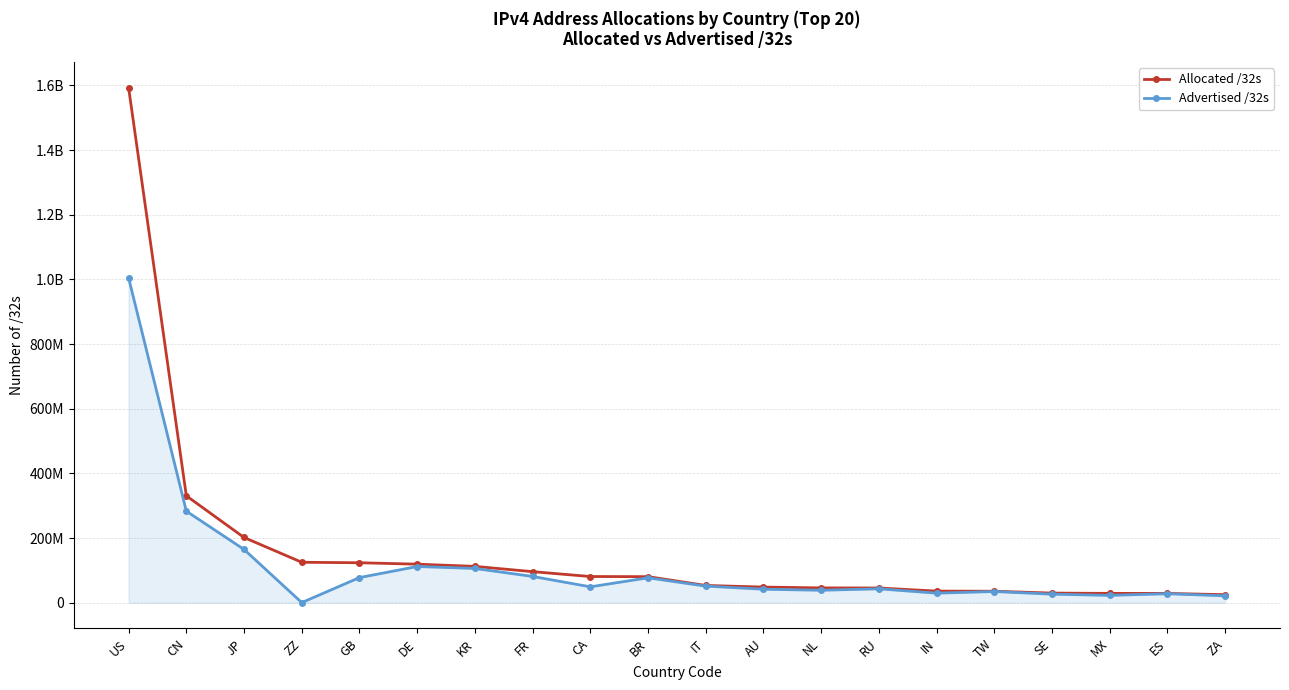

List the series in order of their overall mean, highest first.

Allocated /32s, Advertised /32s